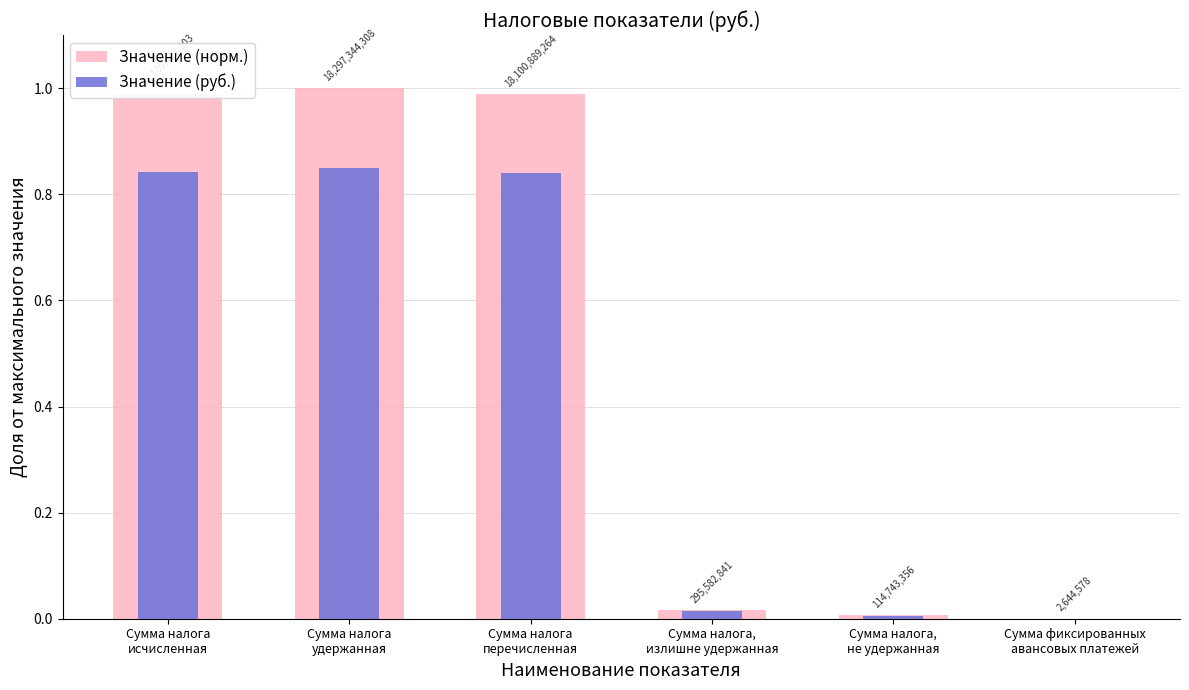

Which category has the highest value in the Значение (норм.) series?

Сумма налога
удержанная